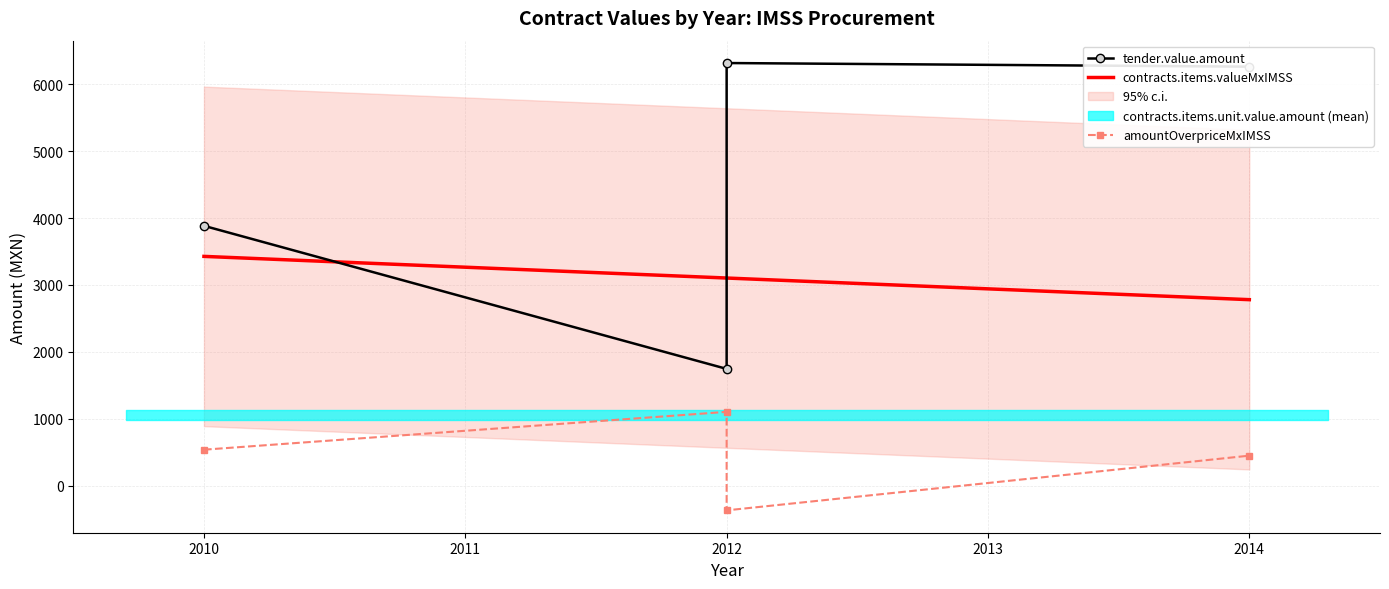

What is the approximate value of contracts.items.unit.value.amountOverpriceMxIMSS at 2014?

446.4